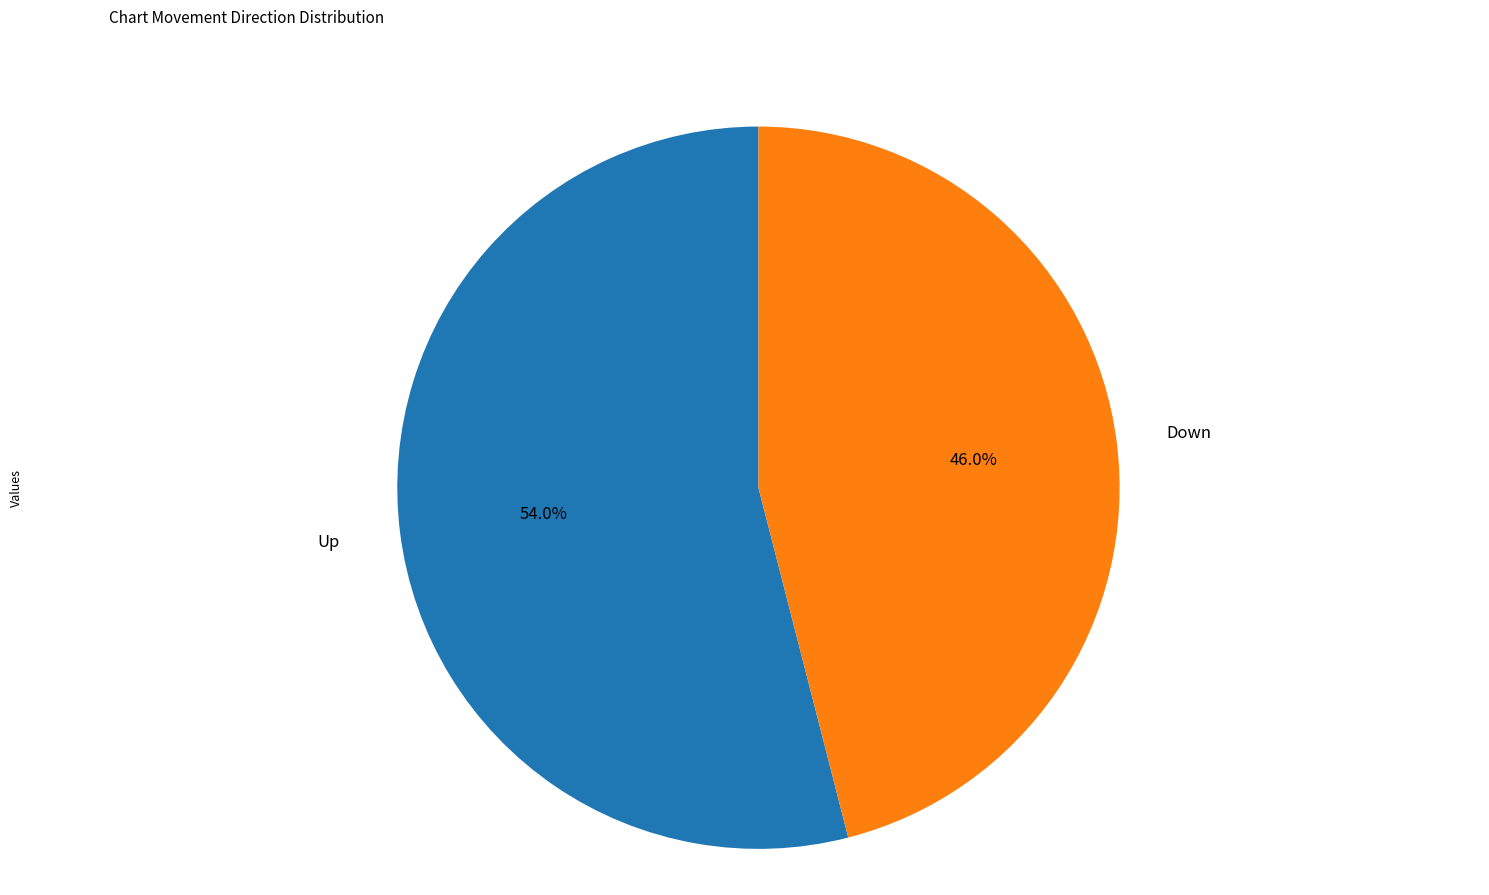

Is there any slice that represents more than half of the pie?

Yes